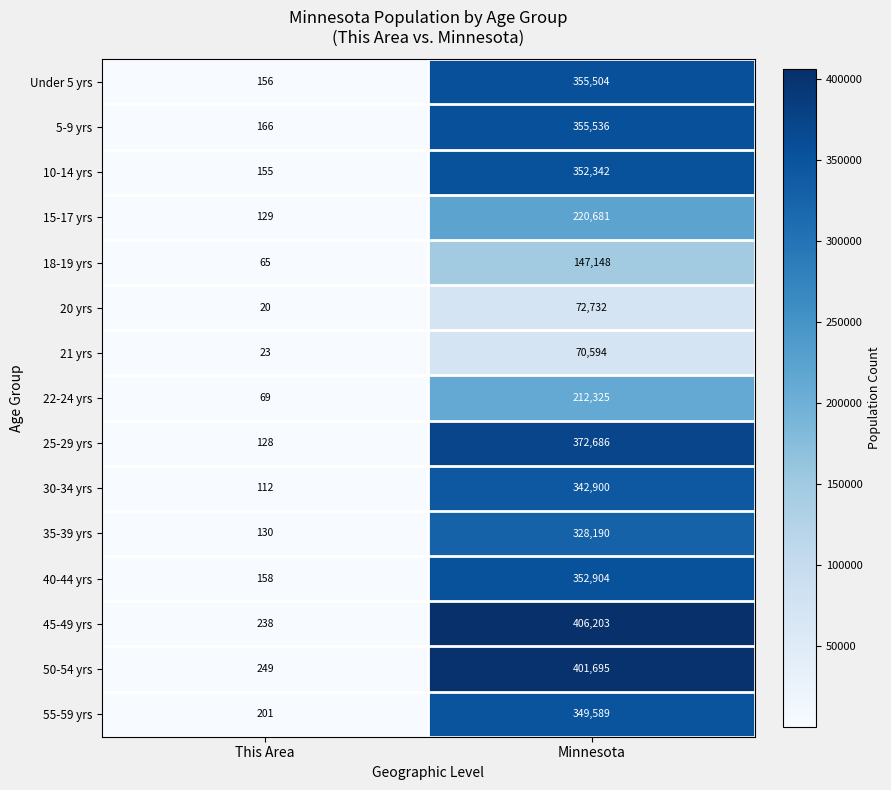

Where is 5-9 yrs nearest to the value 177851?

This Area